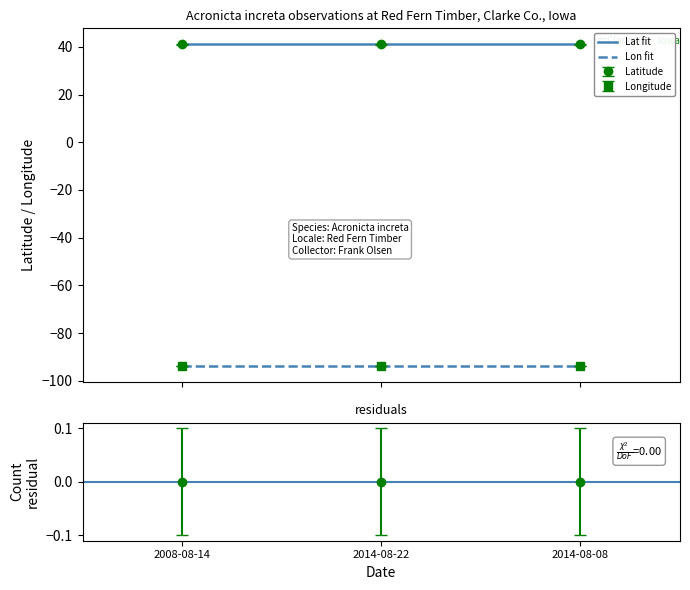

What is the maximum value for Longitude?

-93.8